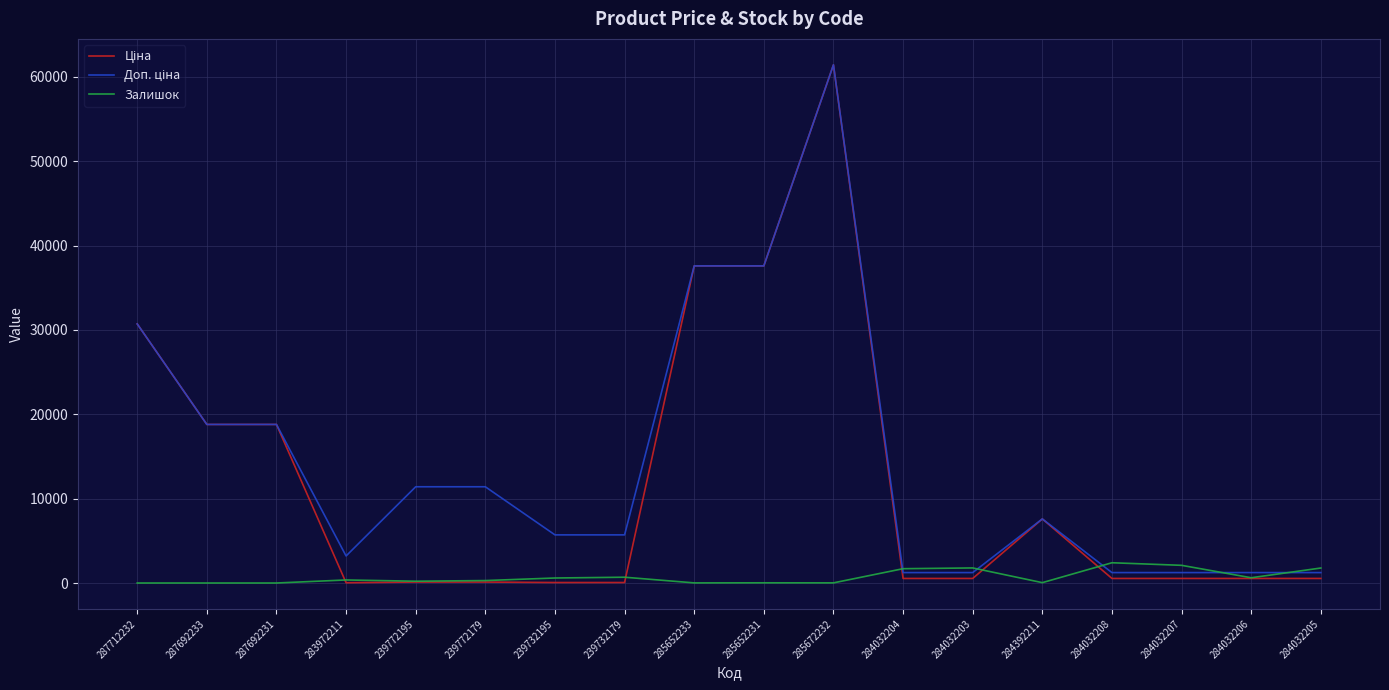

What is the maximum value shown in the chart?

61434.3